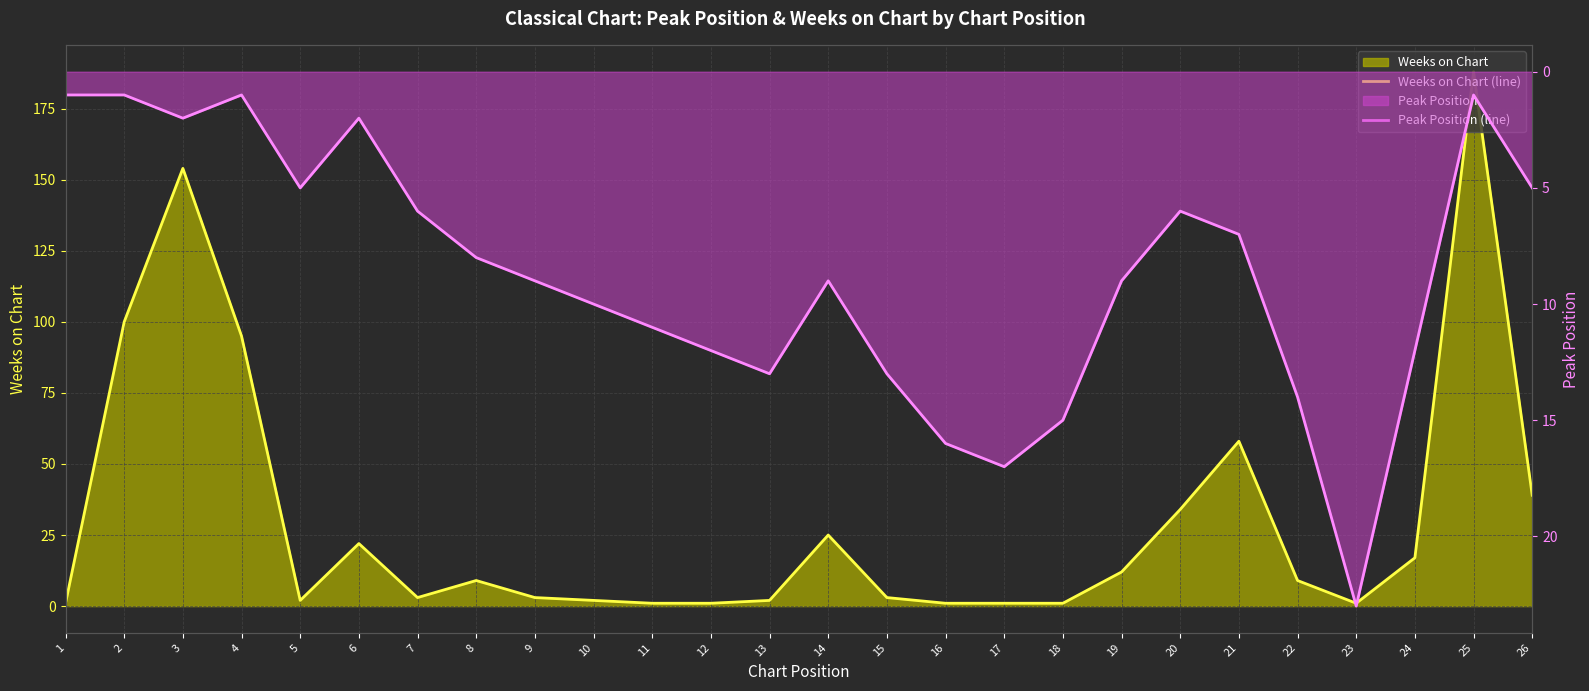

Reading right to left, what are all the values shown in this chart?

Weeks on Chart (line): 26=39	25=188	24=17	23=1	22=9	21=58	20=34	19=12	18=1	17=1	16=1	15=3	14=25	13=2	12=1	11=1	10=2	9=3	8=9	7=3	6=22	5=2	4=95	3=154	2=100	1=1
Peak Position (line): 26=5	25=1	24=12	23=23	22=14	21=7	20=6	19=9	18=15	17=17	16=16	15=13	14=9	13=13	12=12	11=11	10=10	9=9	8=8	7=6	6=2	5=5	4=1	3=2	2=1	1=1